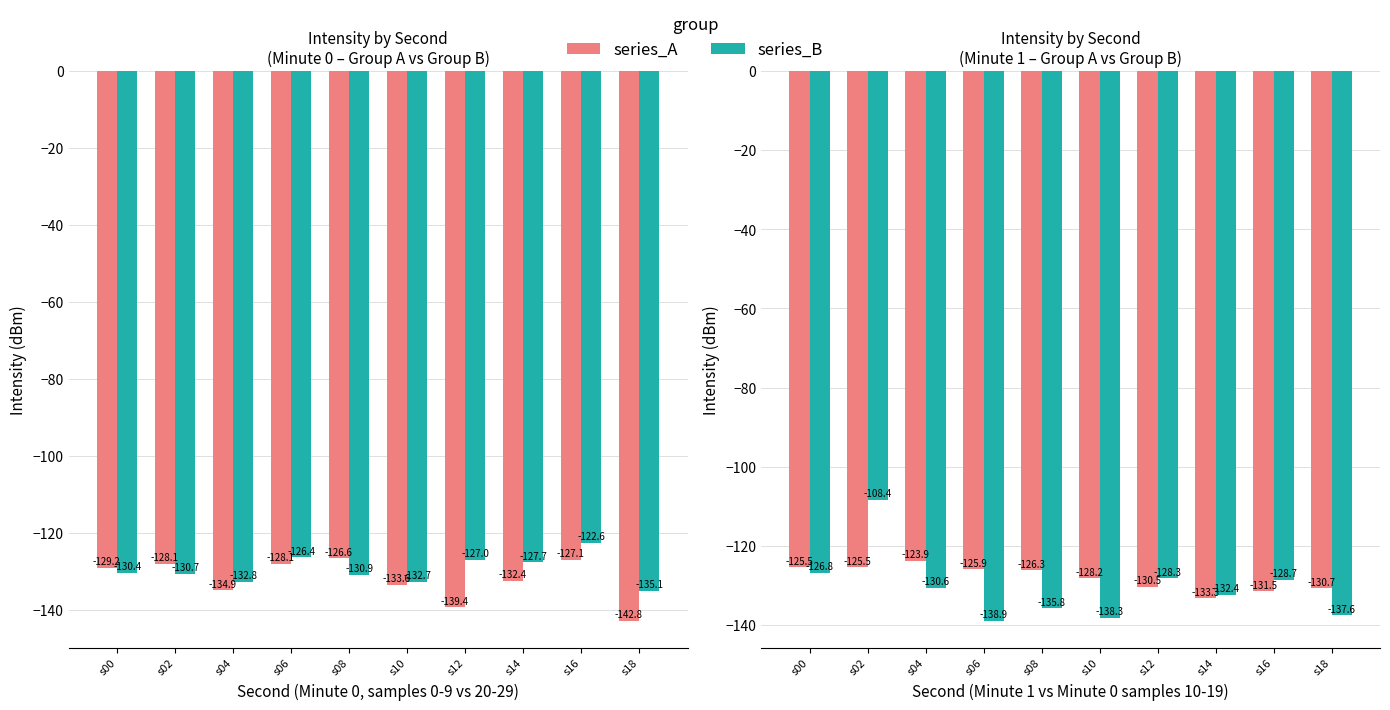

How many bars are there in each group?

2